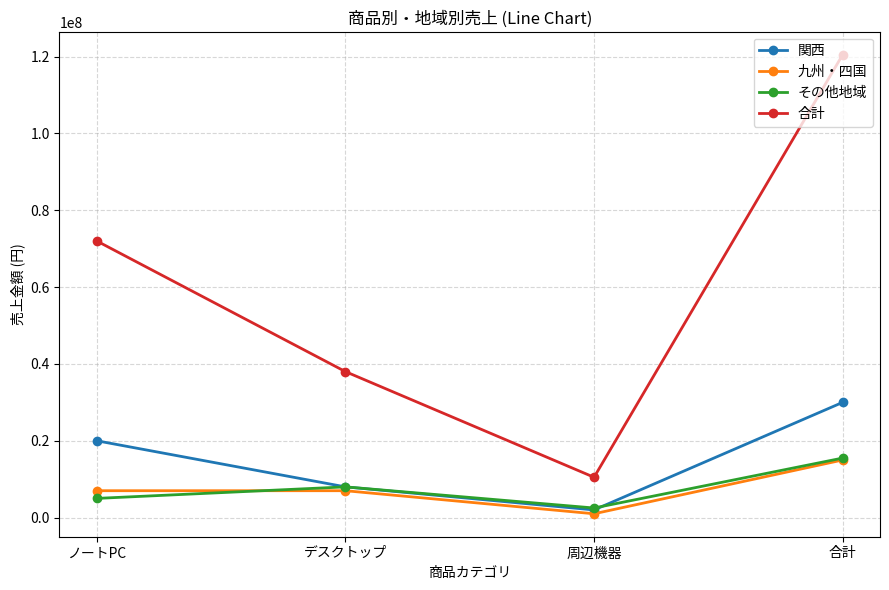

True or false: 合計 and その他地域 cross at least once.

False